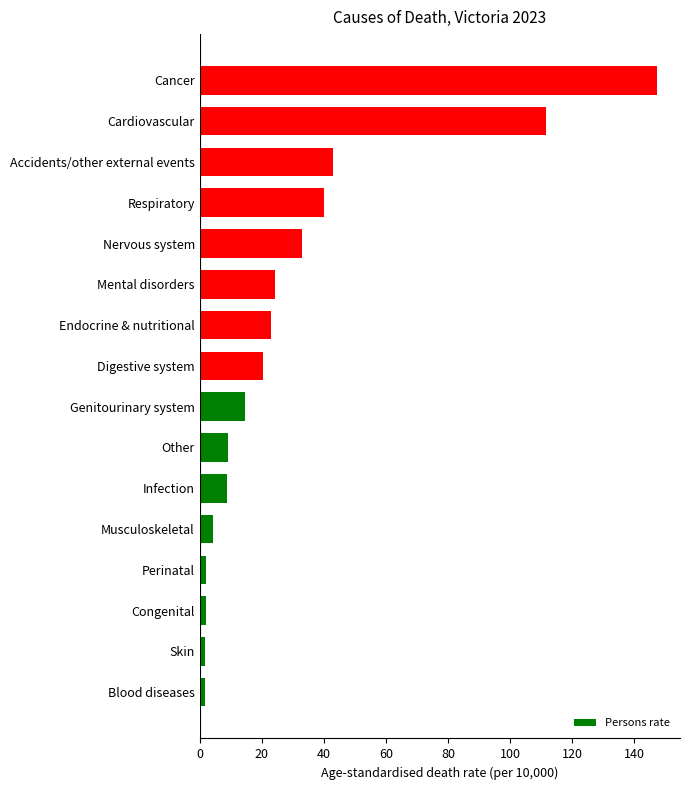

Which category has the highest value across all series?

Cancer